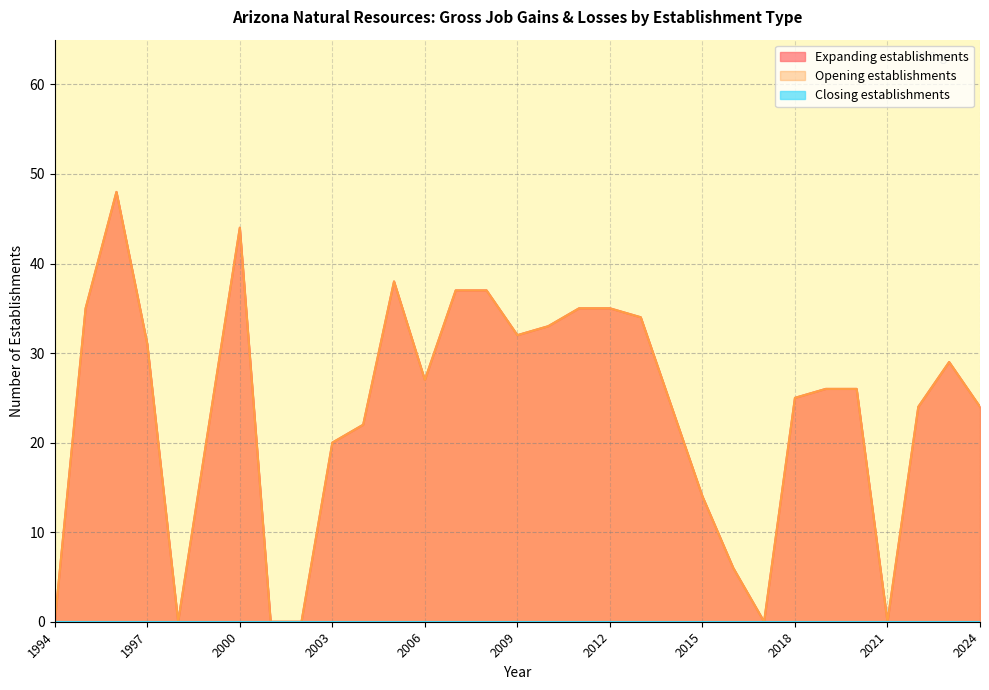

What is the highest value of the Expanding establishments series?

48